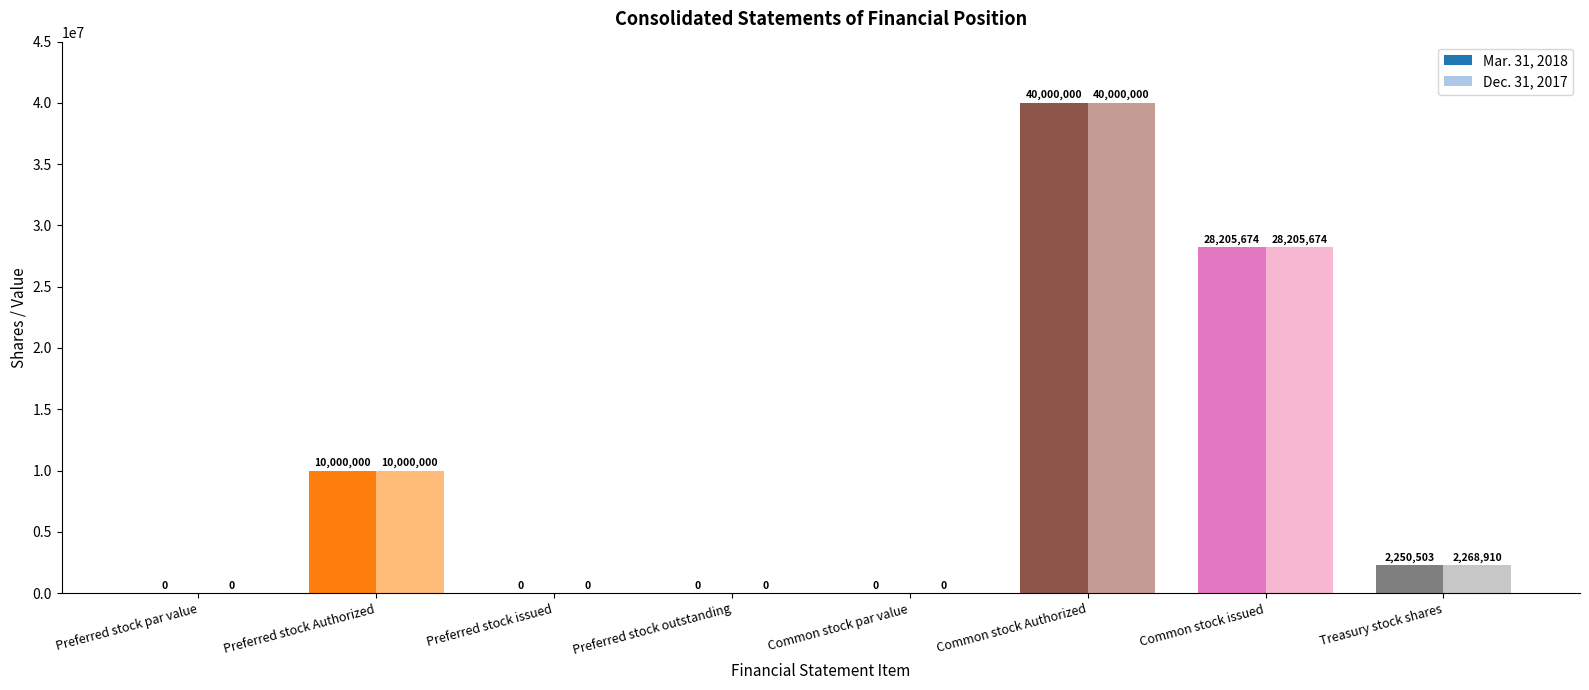

At which category is the sum across all series the highest?

Common stock Authorized